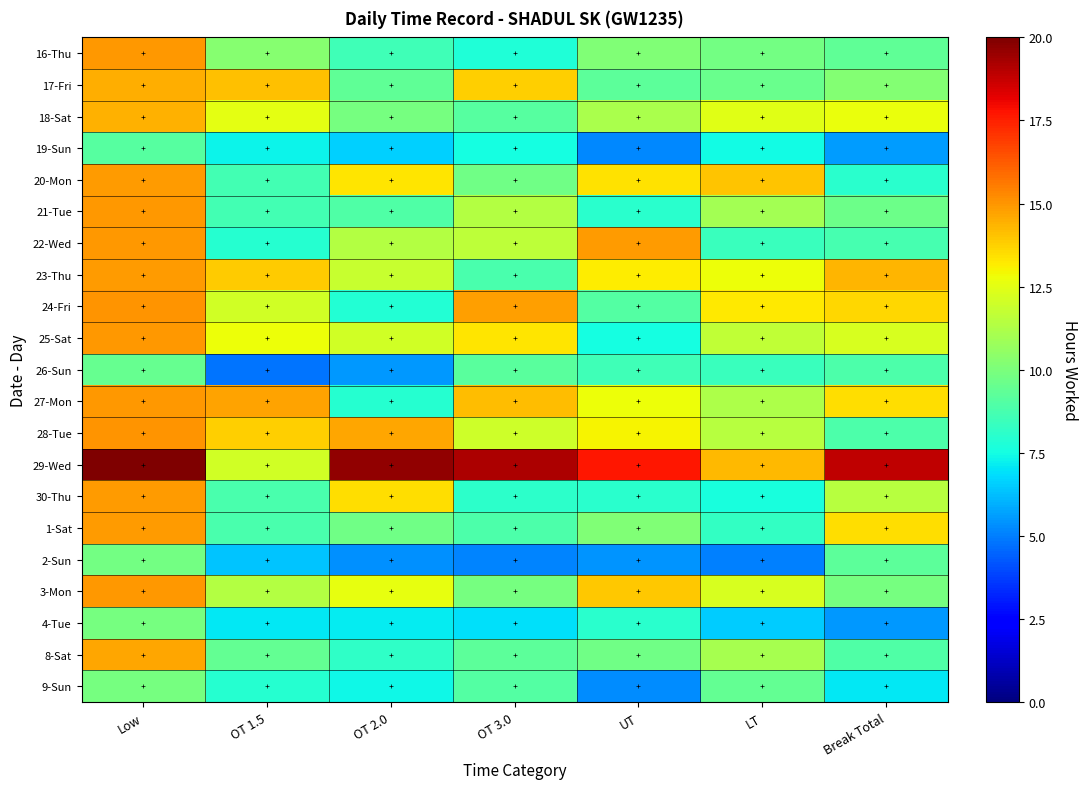

How many distinct data groups are displayed?

21